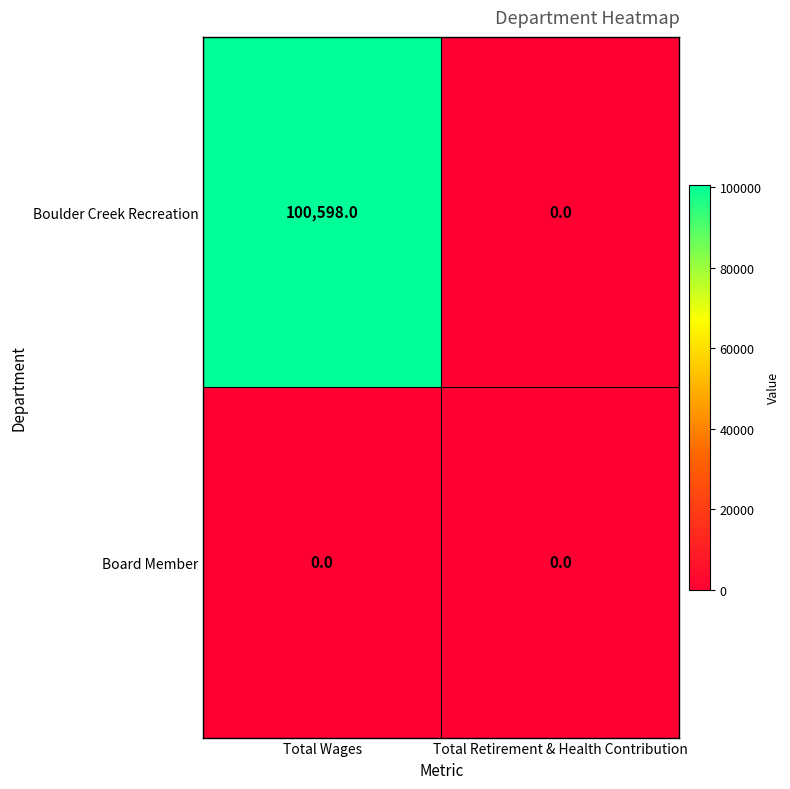

Rank the series by their maximum value, from highest to lowest.

Boulder Creek Recreation, Board Member